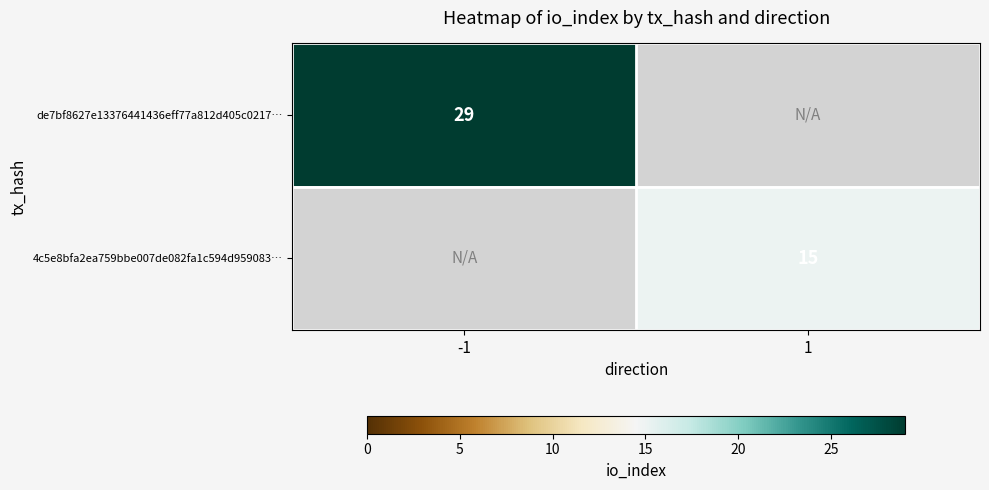

The value of 4c5e8bfa2ea759bbe007de082fa1c594d959083… at 1 is 5.6. True or false?

False